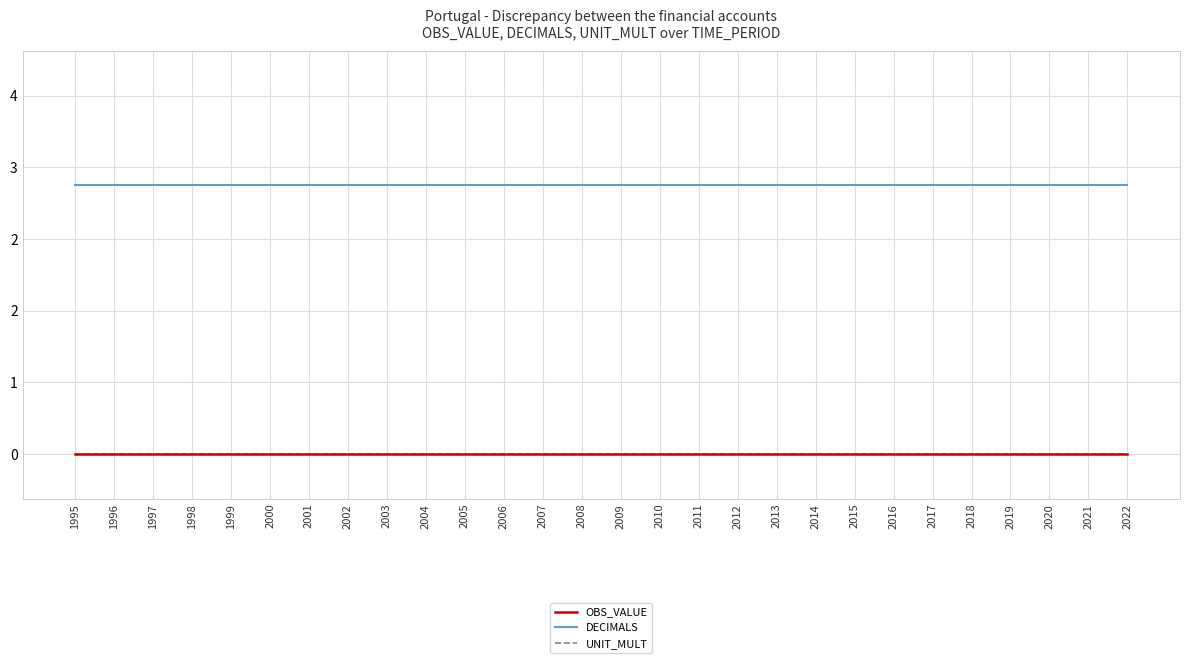

Is this an area chart (filled region under the line)?

No